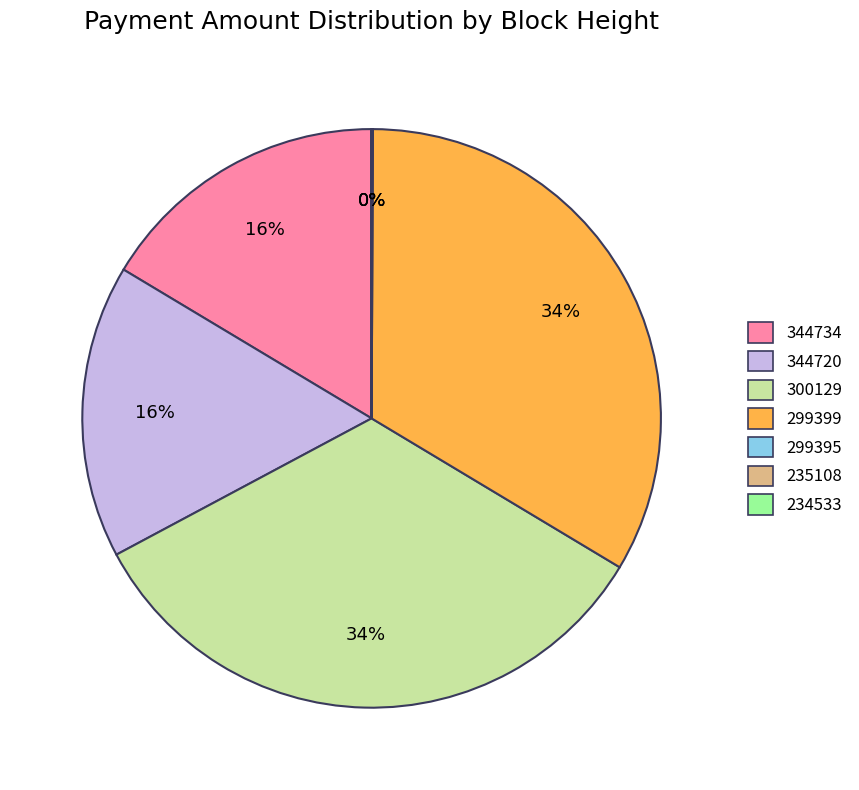

What is the change in value from 344734 to 299399?

+2607.1